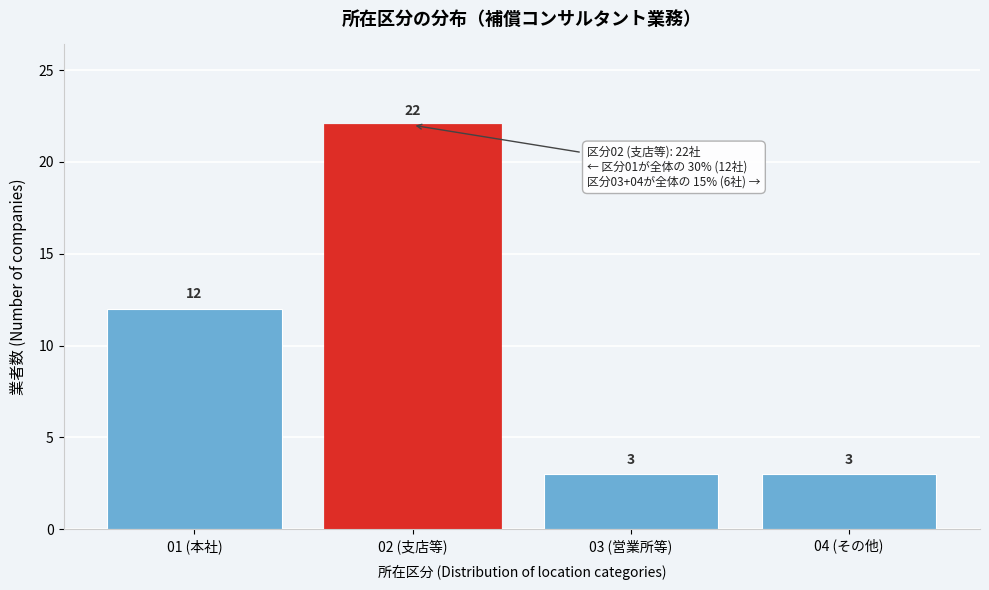

Reading right to left, list all the values displayed in this chart.

04 (その他)=3	03 (営業所等)=3	02 (支店等)=22	01 (本社)=12